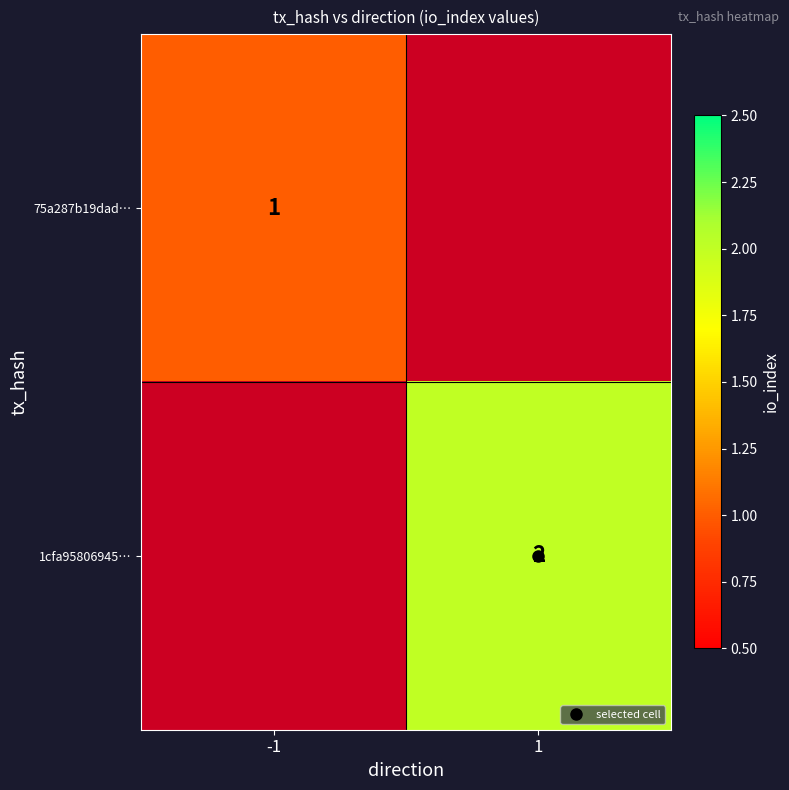

List the series in order of their peak value, lowest first.

75a287b19dad…, 1cfa95806945…